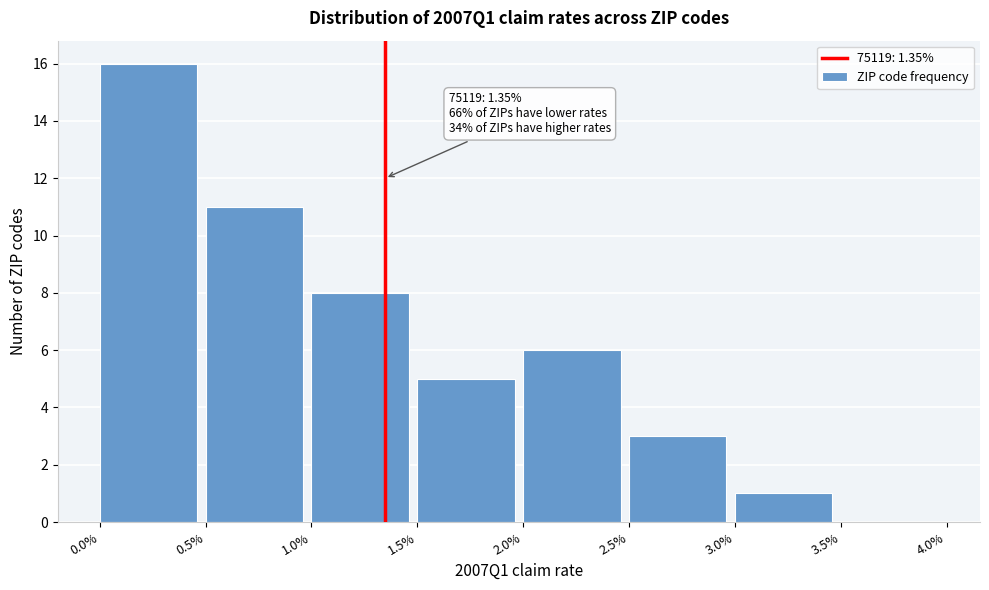

Reading left to right, list all the values displayed in this chart.

0.0%=16	0.5%=11	1.0%=8	1.5%=5	2.0%=6	2.5%=3	3.0%=1	3.5%=0